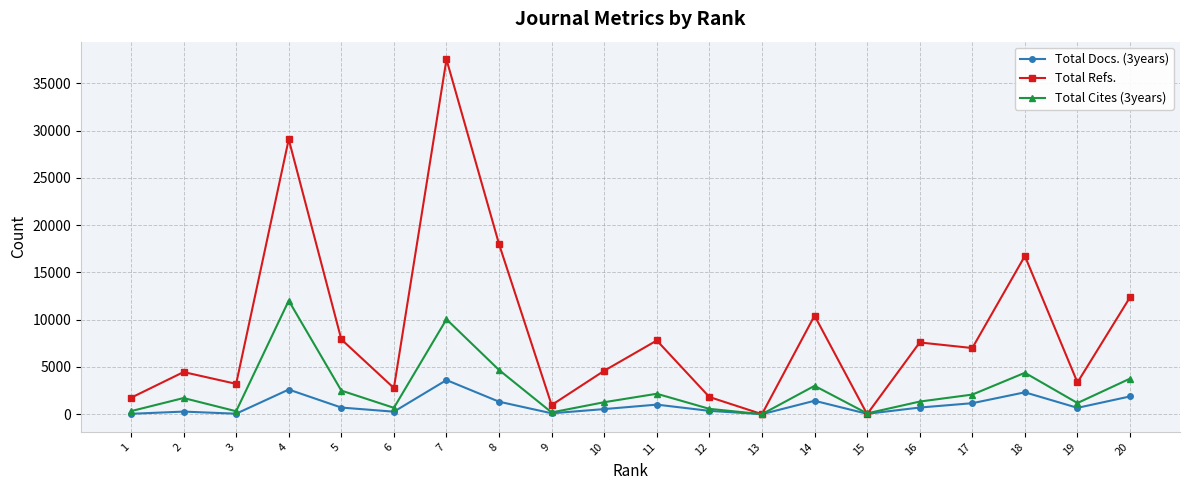

What is the difference between the Total Refs. values at 6 and 1?

1032